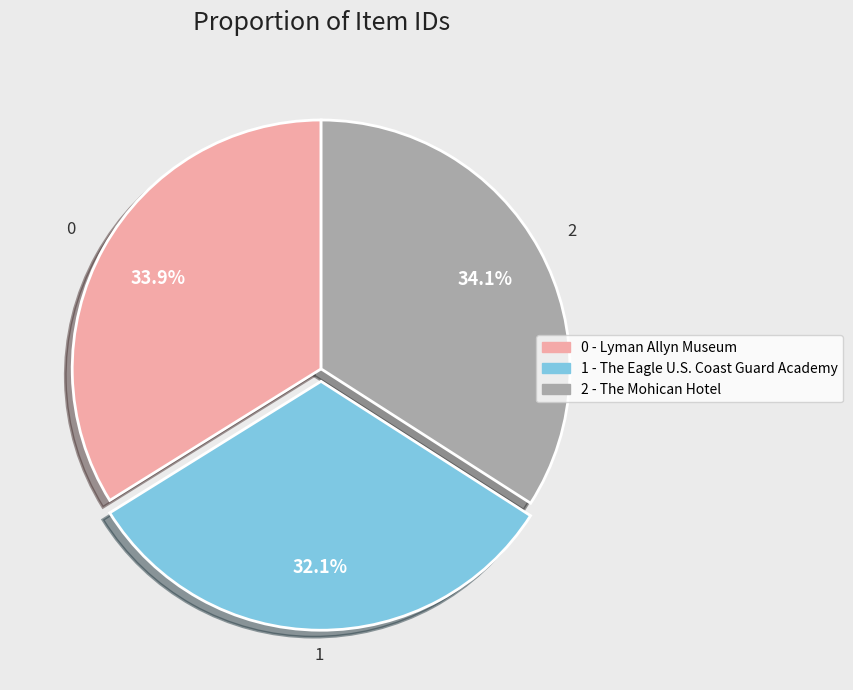

Does any single category account for the majority?

No